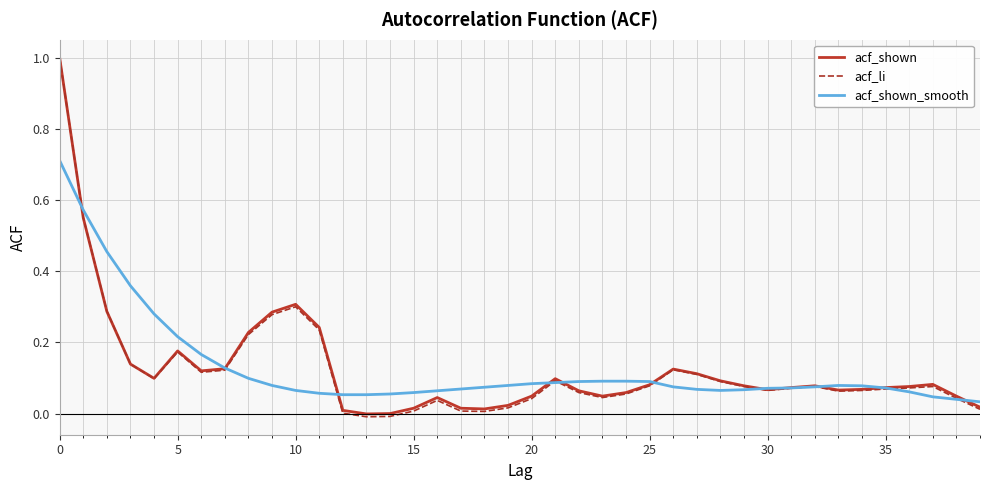

Count the number of data series in this chart.

3